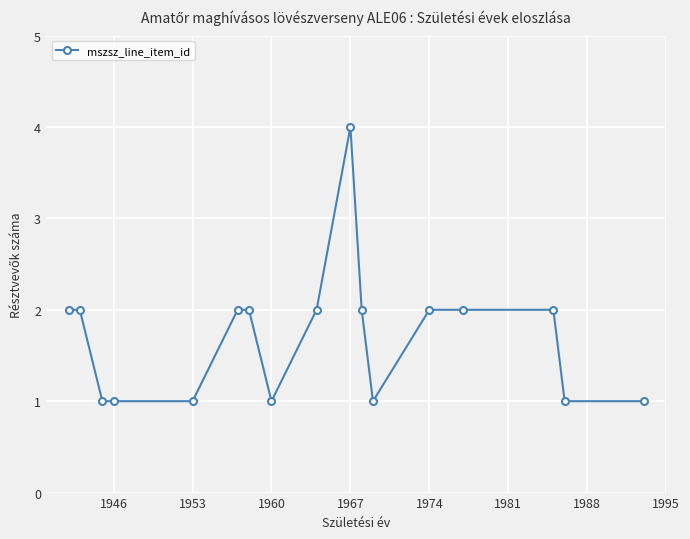

True or false: the data has more than 0 interior local peaks.

True